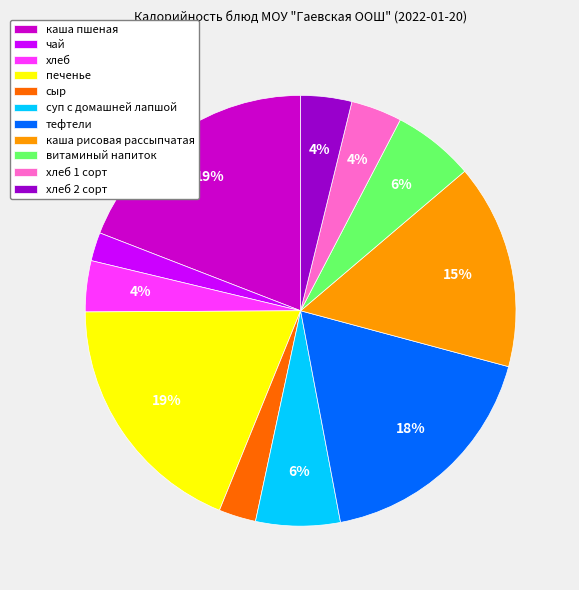

Which category has the smallest portion of the pie?

чай